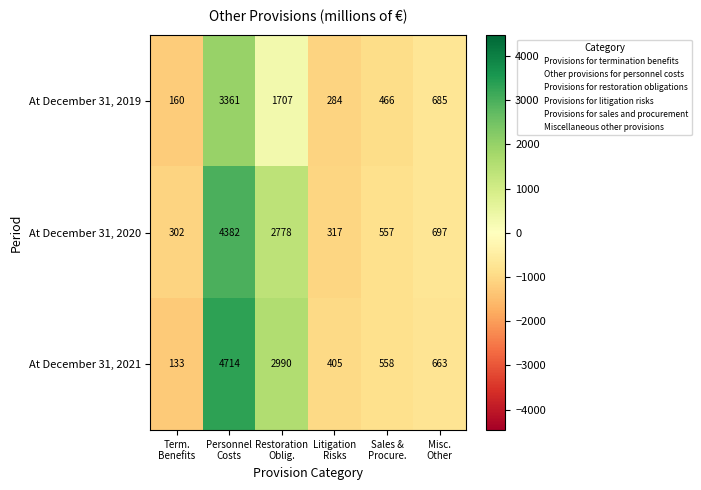

Rank the series by their average value, from lowest to highest.

At December 31, 2019, At December 31, 2020, At December 31, 2021